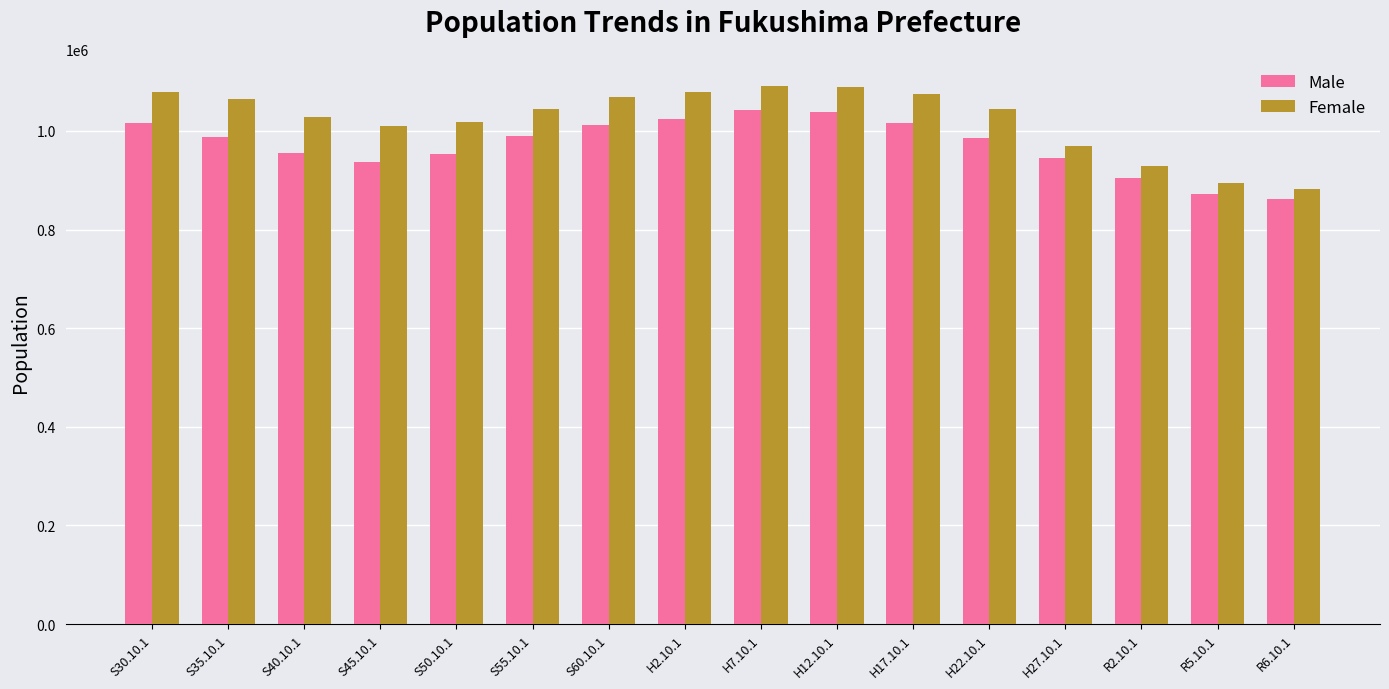

What is the smallest value displayed?

860939